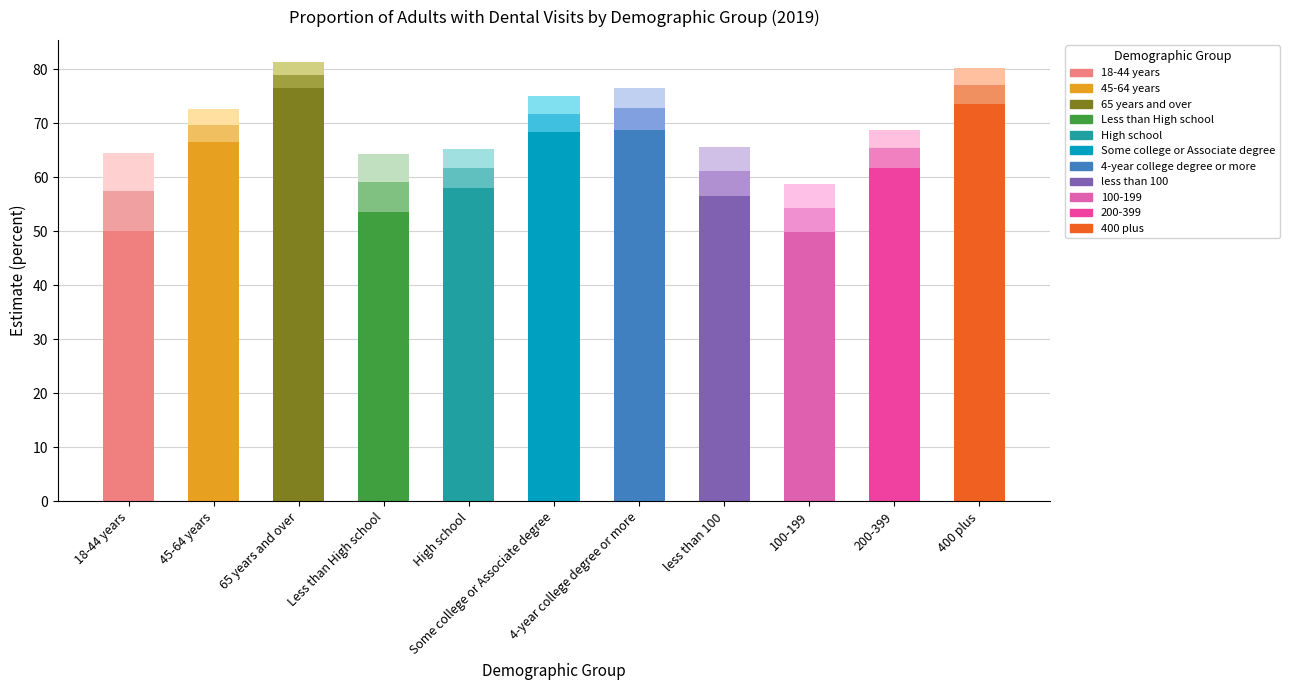

How many series are shown in this chart?

3